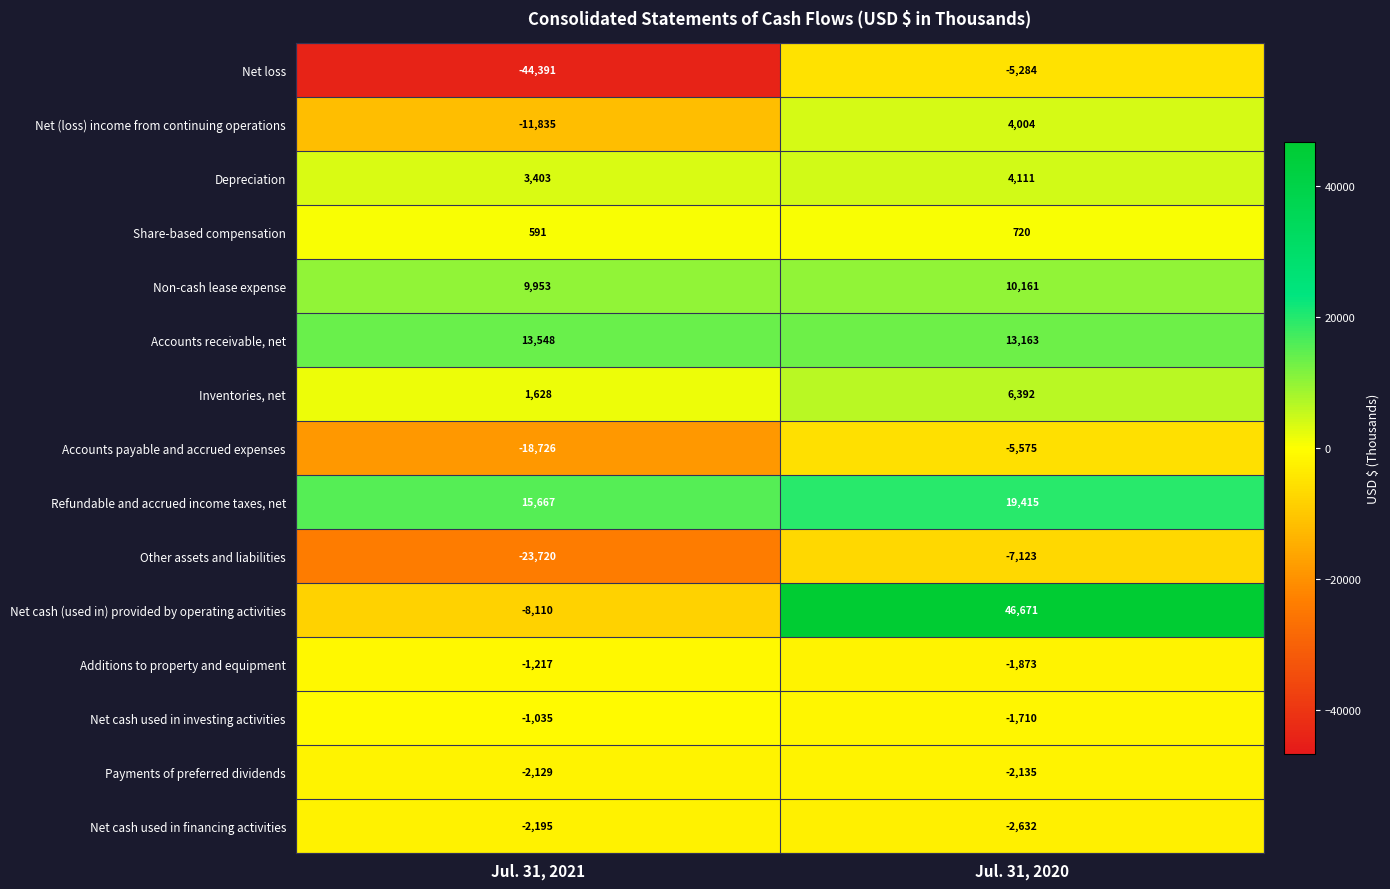

Is the value of Non-cash lease expense at Jul. 31, 2020 greater than the value of Accounts payable and accrued expenses at Jul. 31, 2020?

Yes